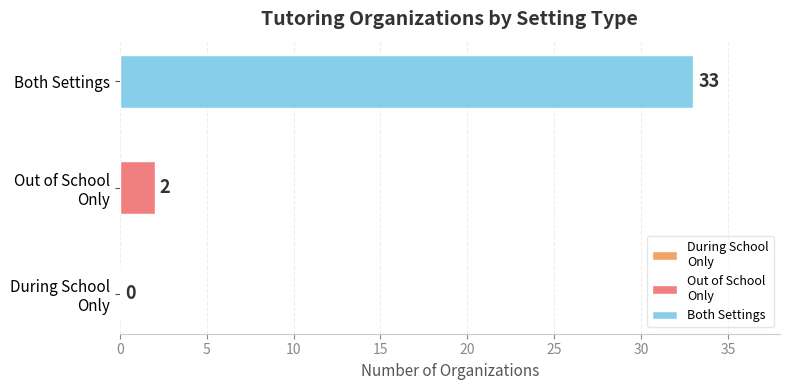

What is the maximum value shown in the chart?

33